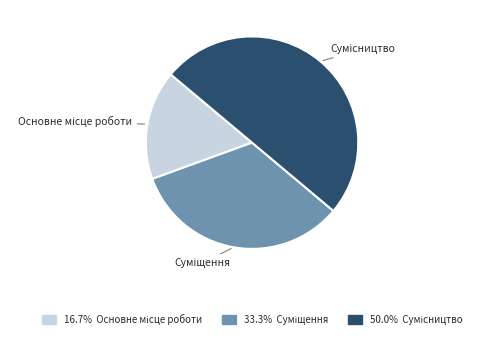

To the nearest percent, what is the combined percentage of Основне місце роботи and Сумісництво?

67%